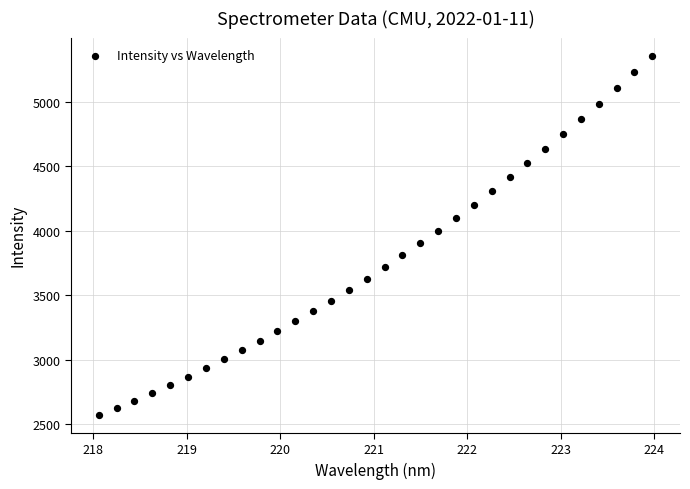

What is the range of Y values (max minus min)?

2787.1